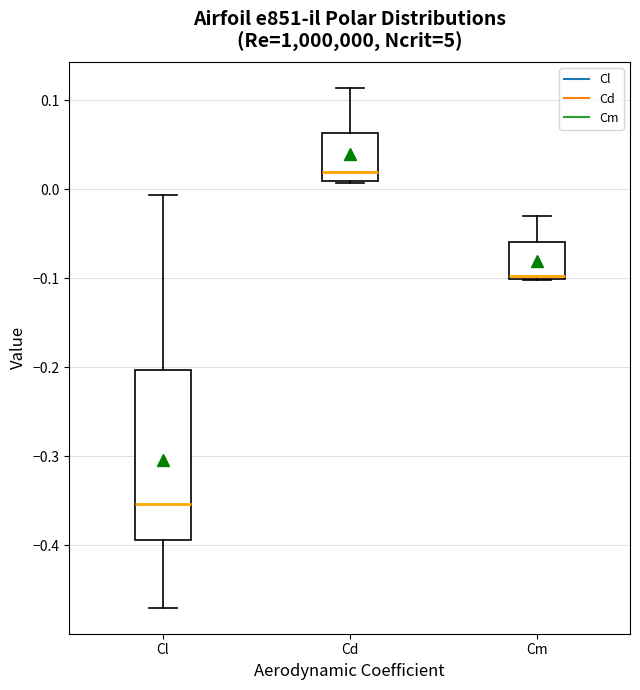

Where is the upper edge of the box for Cl on the y-axis? The values are not printed on the chart, so give them approximately, as read against the axis.

-0.20